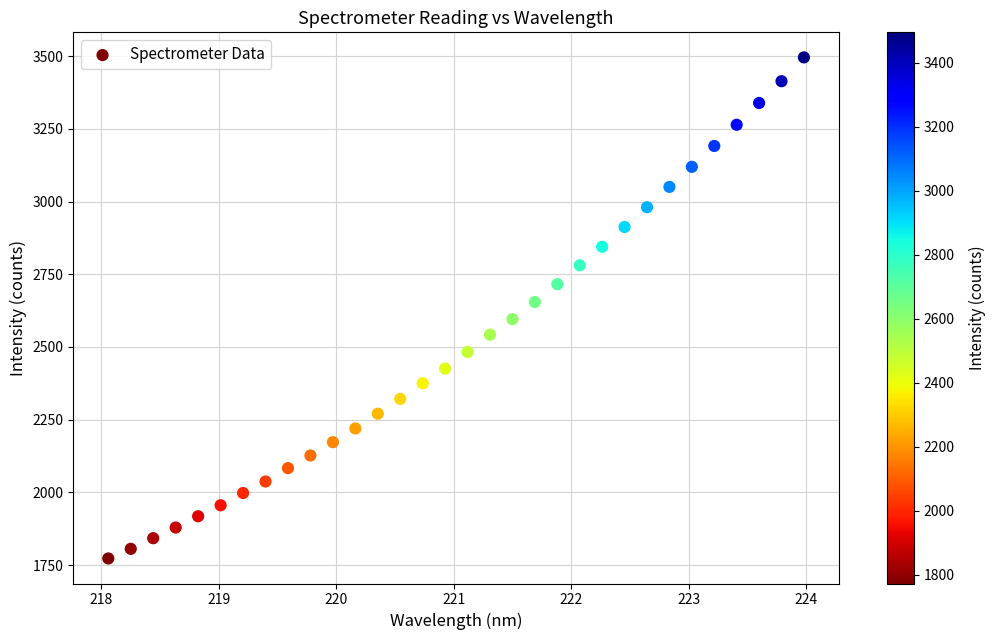

What is the range of Y values (max minus min)?

1722.5